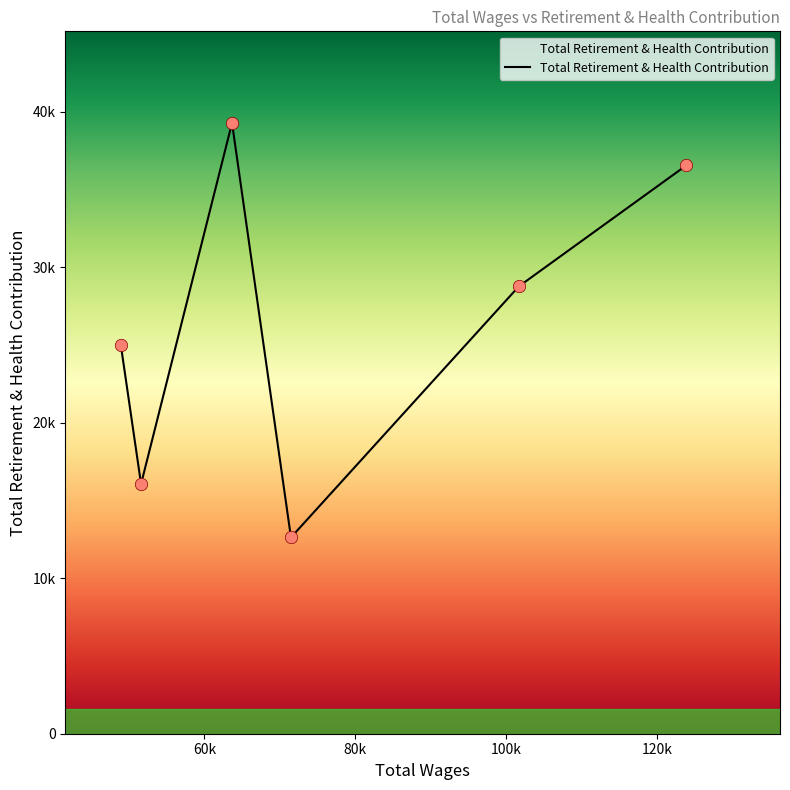

Is this an area chart (filled region under the line)?

Yes